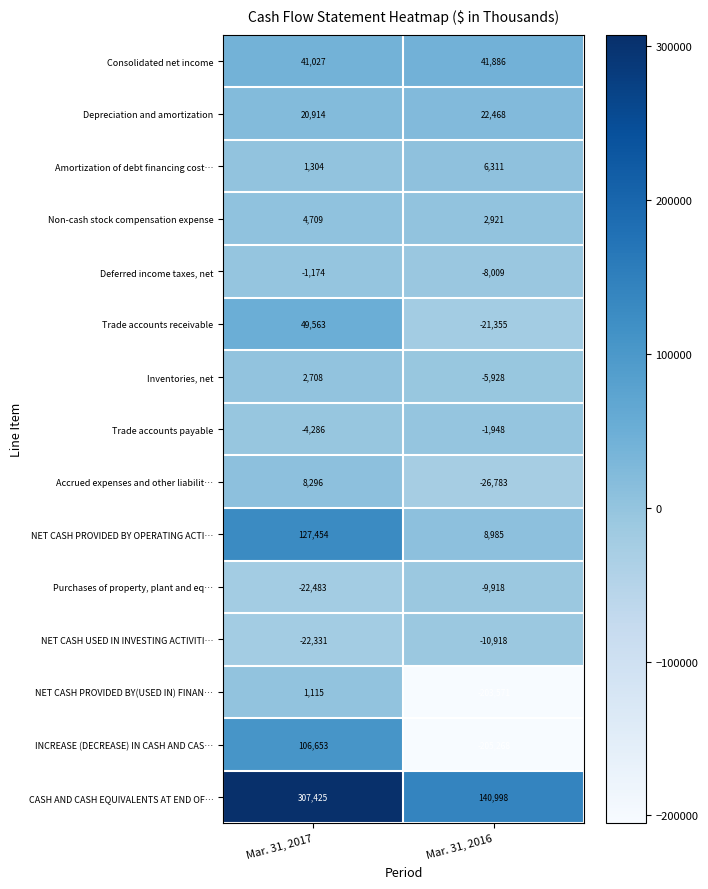

What is the spread (max minus min) of values at Mar. 31, 2017?

329908